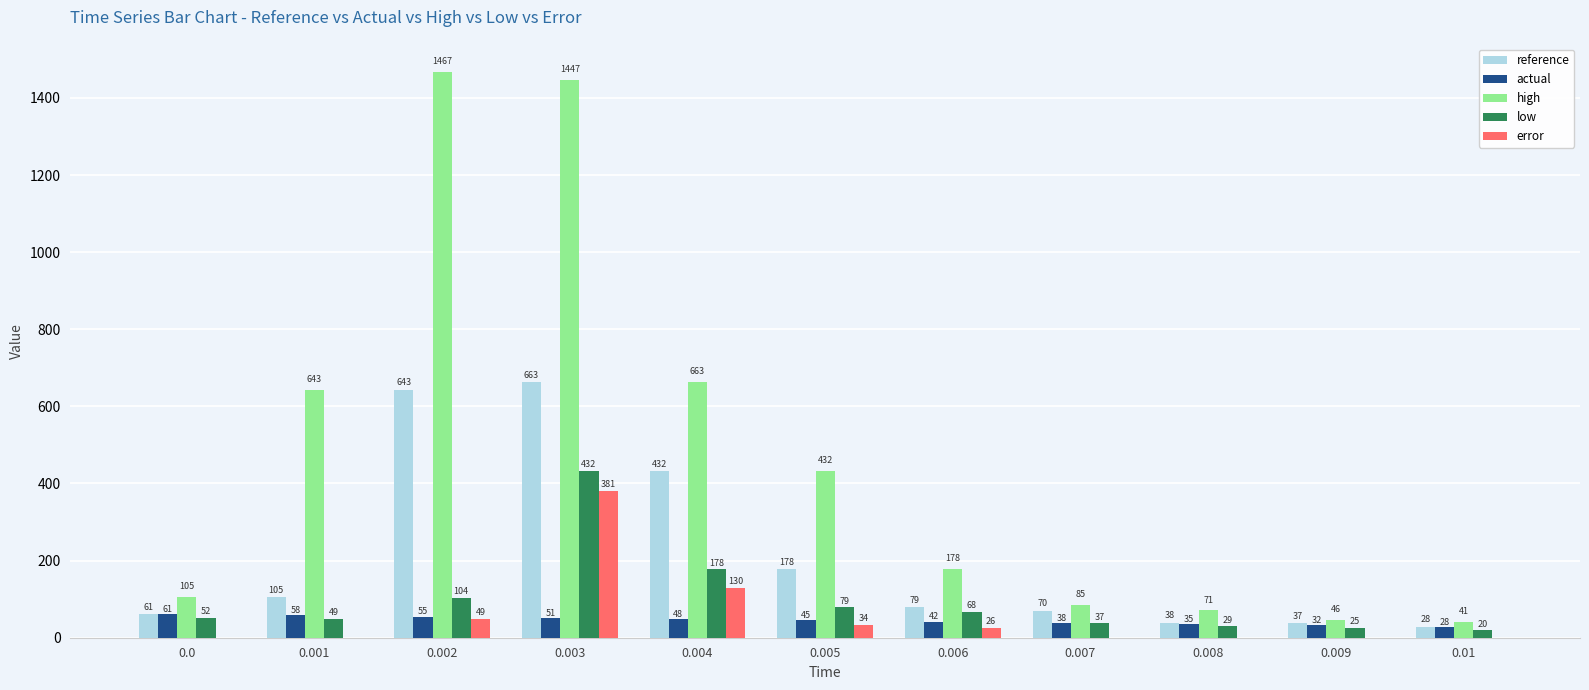

What is the sum of all low values?

1073.0